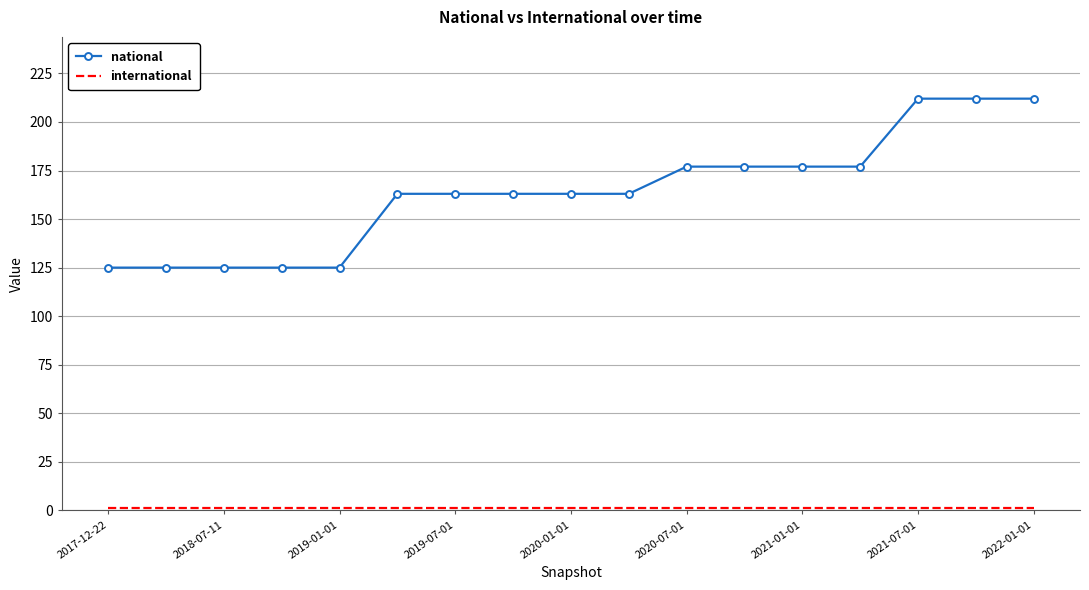

At how many categories does at least one series exceed 69?

17